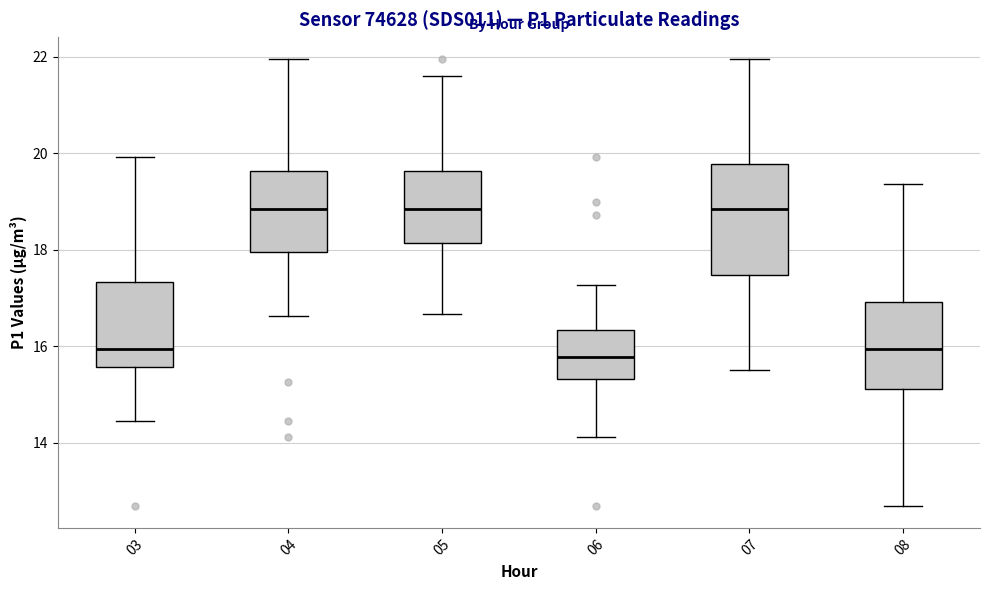

Which box is the tallest, from its lower edge to its upper edge?

07